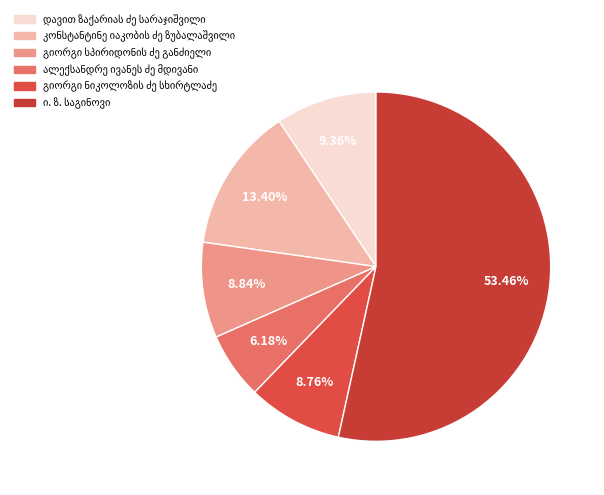

Count the number of slices in the pie.

6